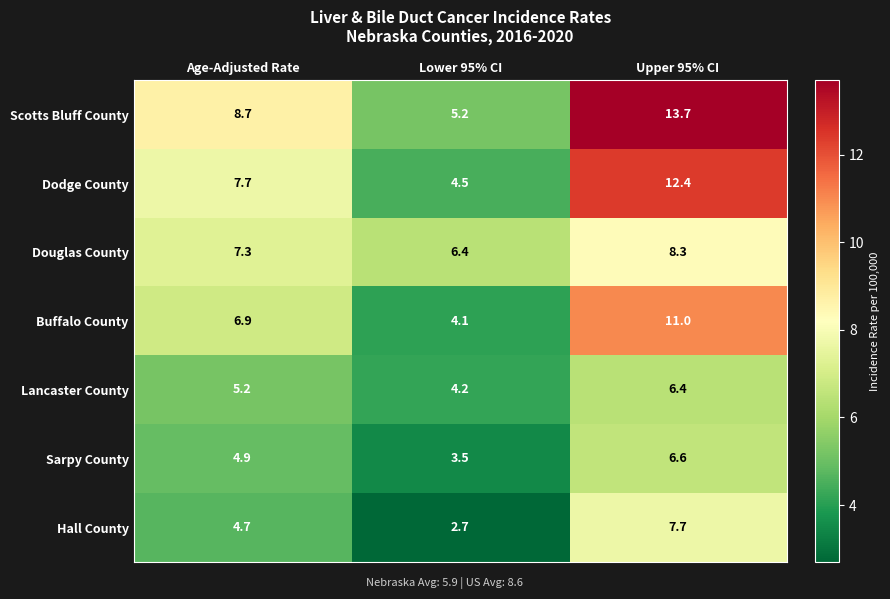

Where is Lancaster County nearest to the value 5?

Age-Adjusted Rate